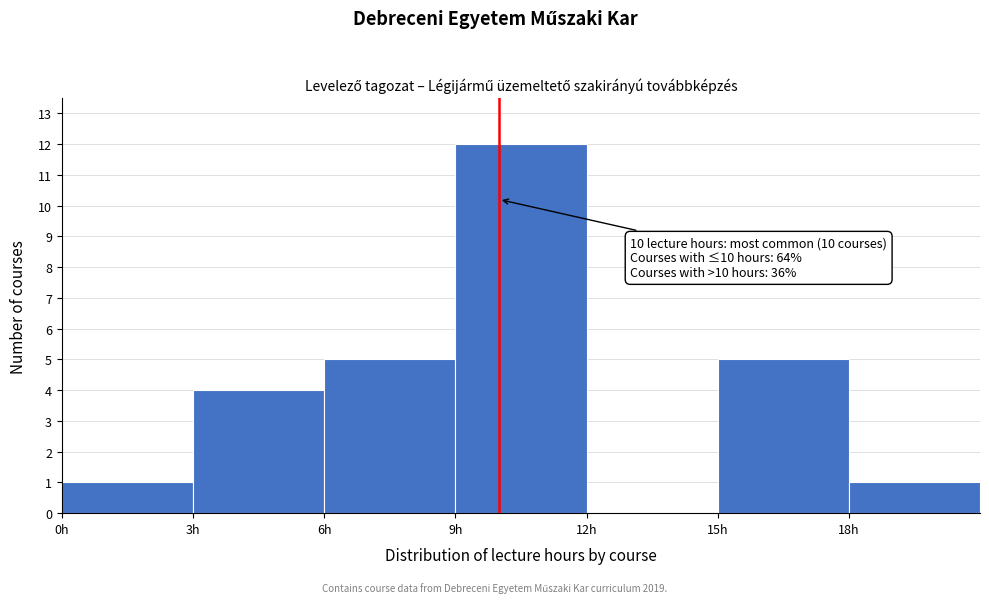

Which range on the x-axis has the tallest bar?

9 to 12